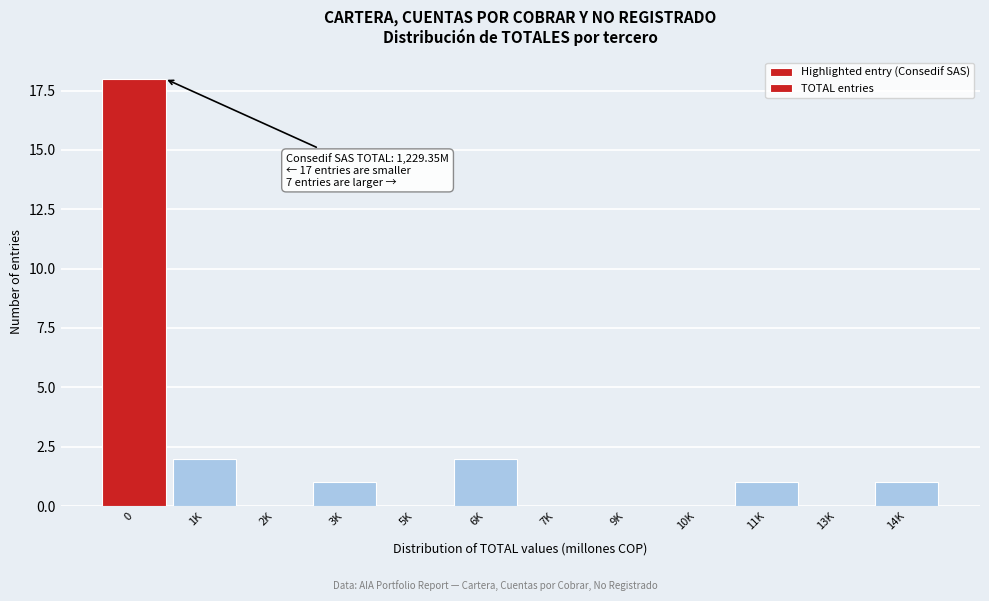

Reading left to right, what are all the values shown in this chart?

0=18	1K=2	2K=0	3K=1	5K=0	6K=2	7K=0	9K=0	10K=0	11K=1	13K=0	14K=1